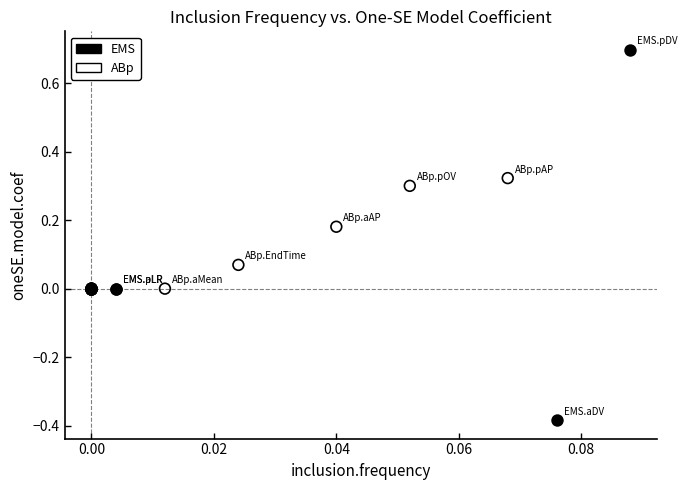

Which series contains the lowest Y value?

EMS